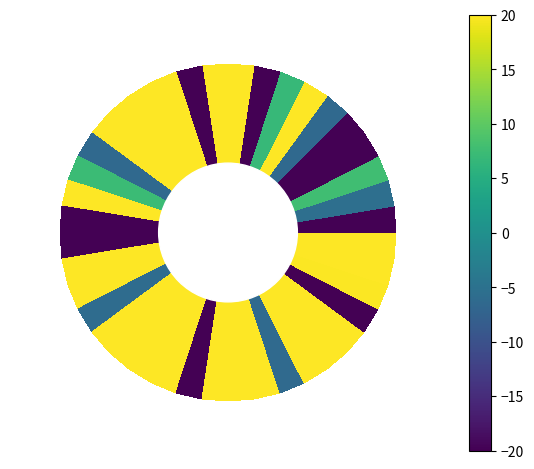

What is the average value?

13.2